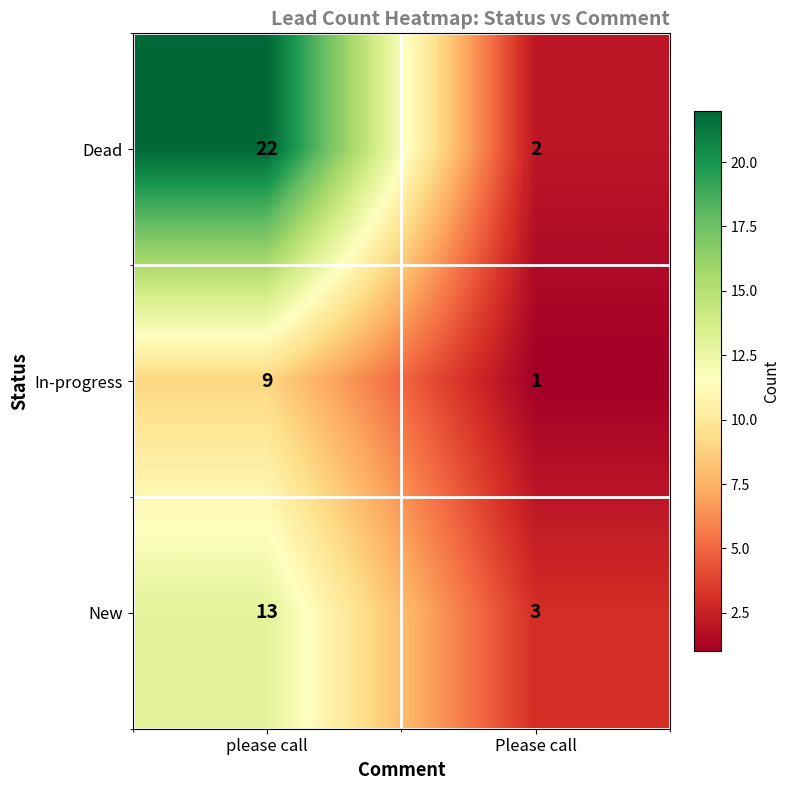

Reading left to right, what are all the values shown in this chart?

Dead: 22	2
In-progress: 9	1
New: 13	3